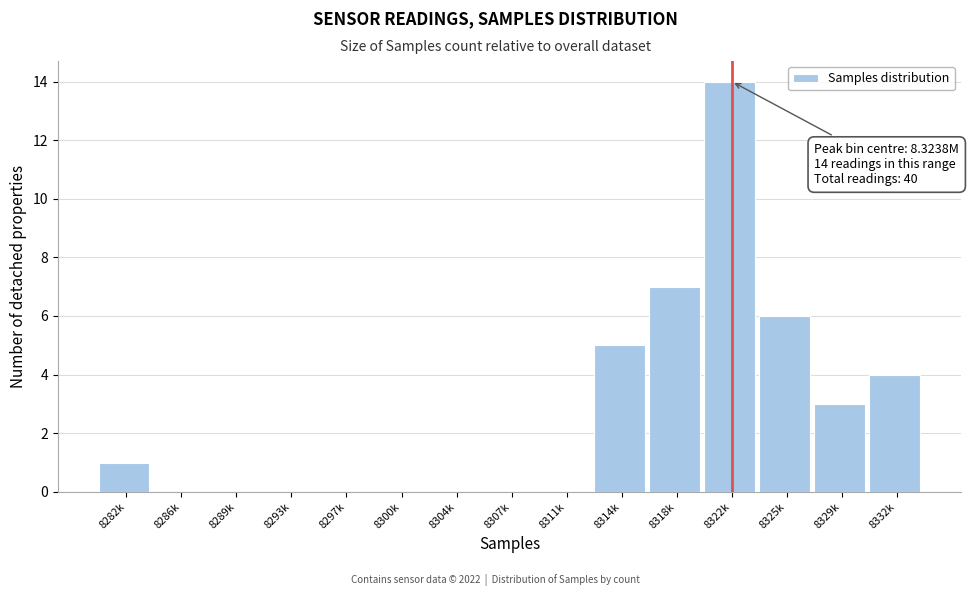

Reading left to right, list all the values displayed in this chart.

8282k=1	8286k=0	8289k=0	8293k=0	8297k=0	8300k=0	8304k=0	8307k=0	8311k=0	8314k=5	8318k=7	8322k=14	8325k=6	8329k=3	8332k=4